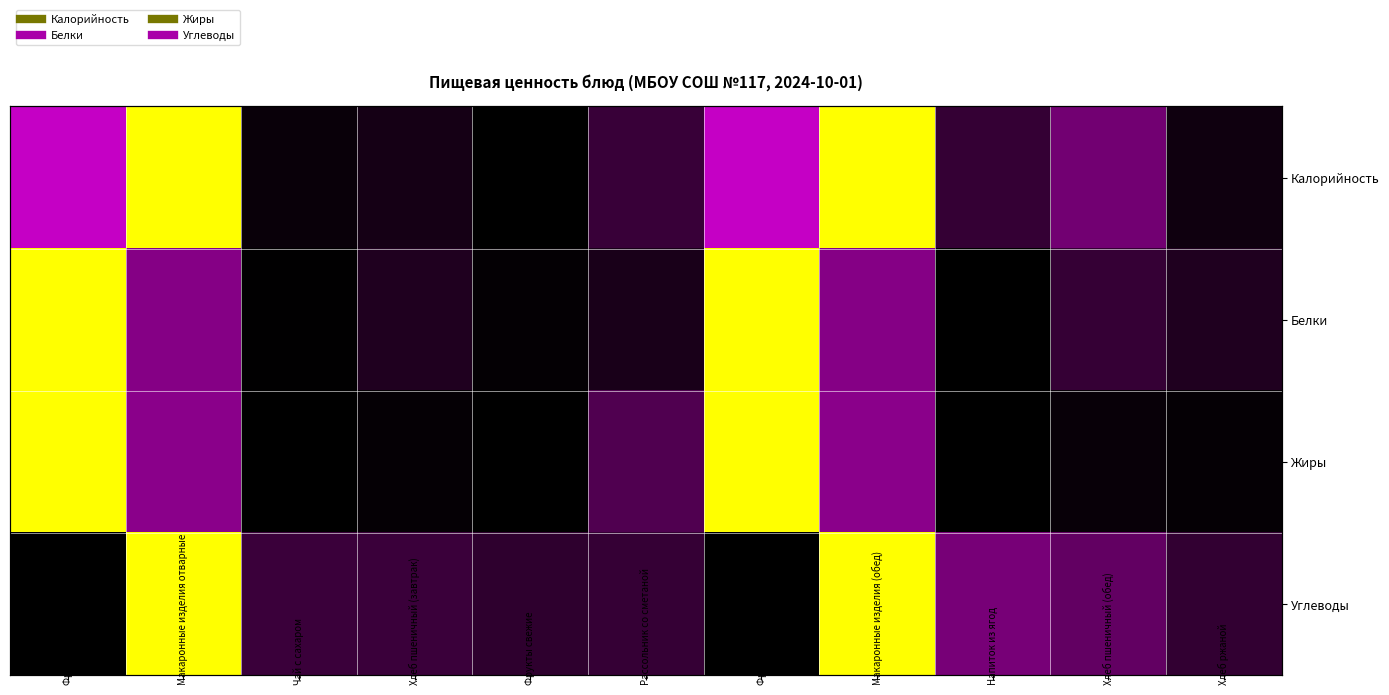

At which label is Калорийность closest to 0?

Фрукты свежие